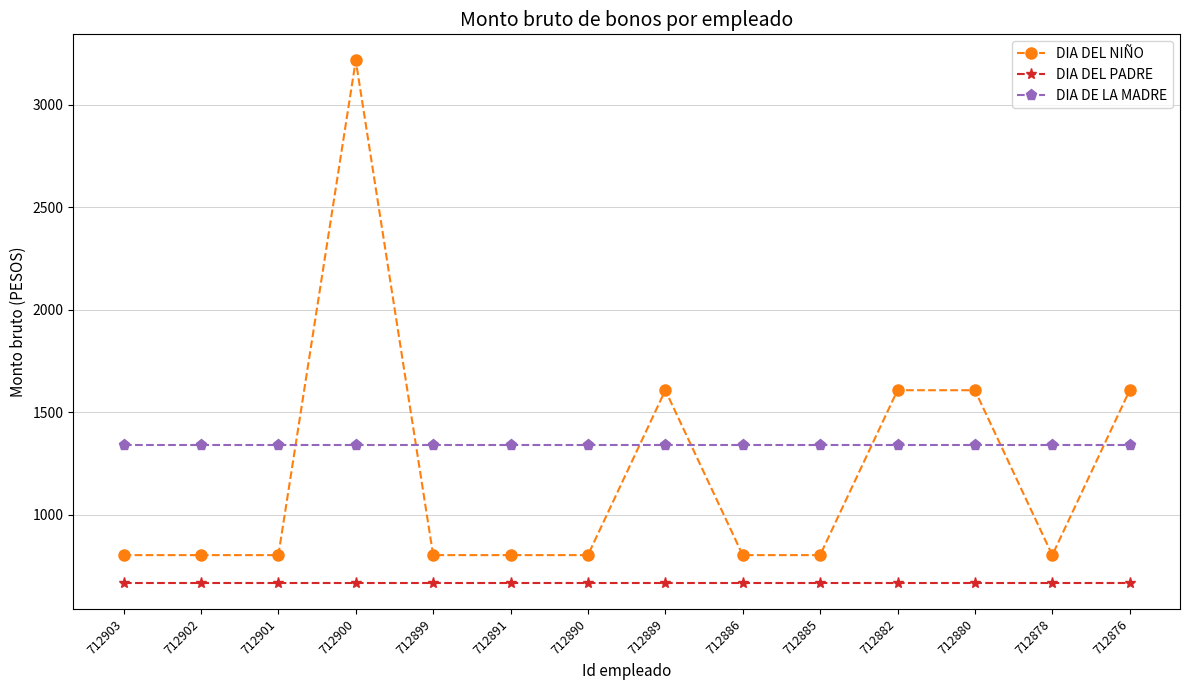

What is the difference between the maximum and minimum values in the DIA DEL NIÑO series?

2412